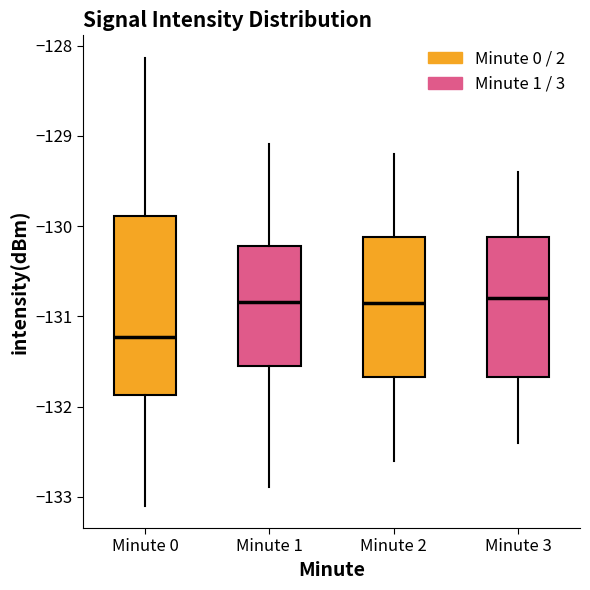

Which box is the tallest, from its lower edge to its upper edge?

Minute 0